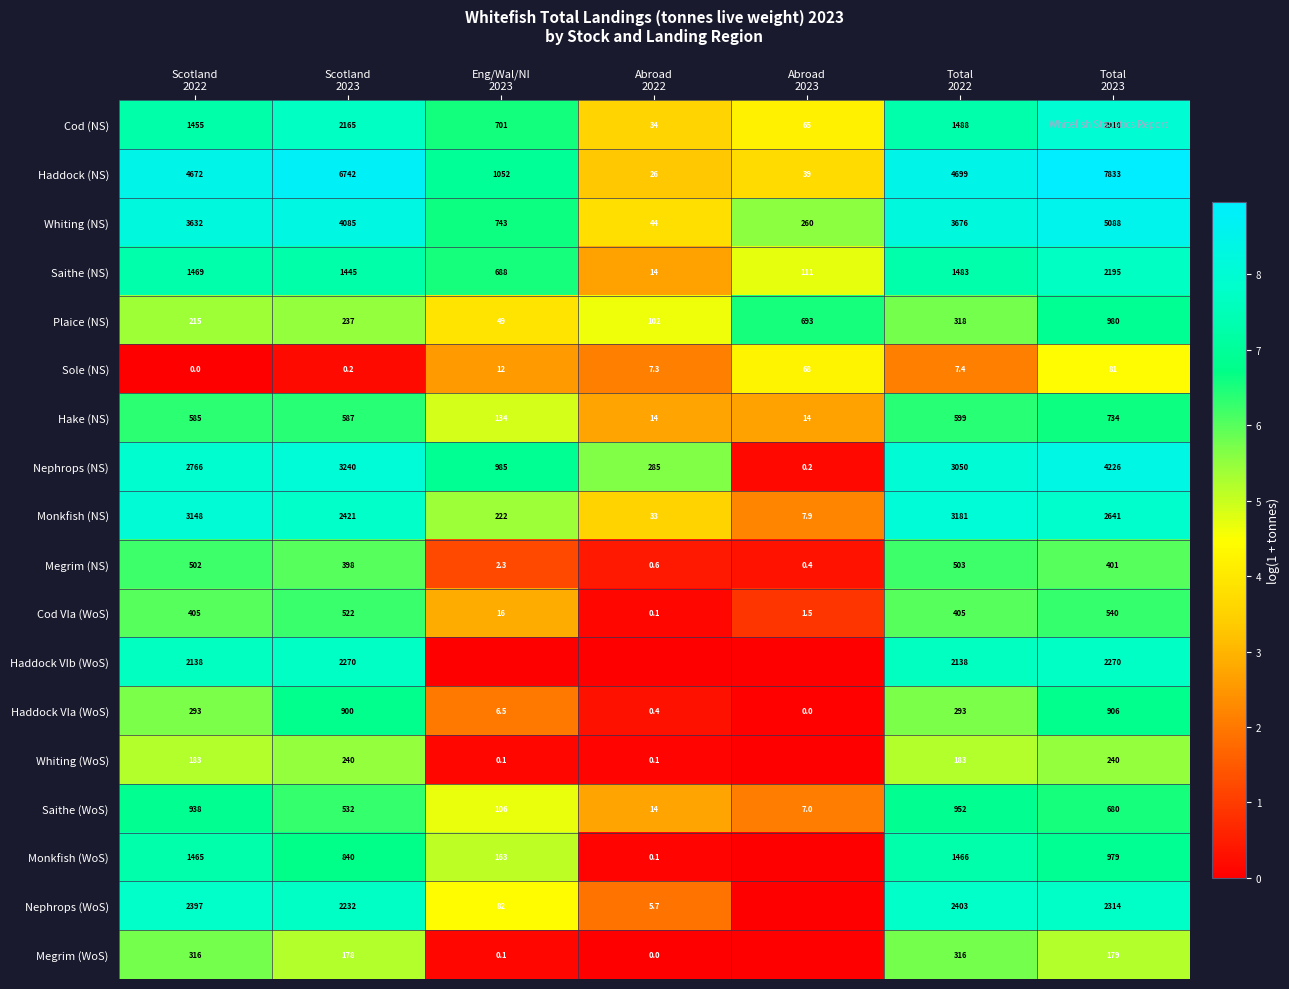

What is the lowest value of the Whiting (NS) series?

44.0